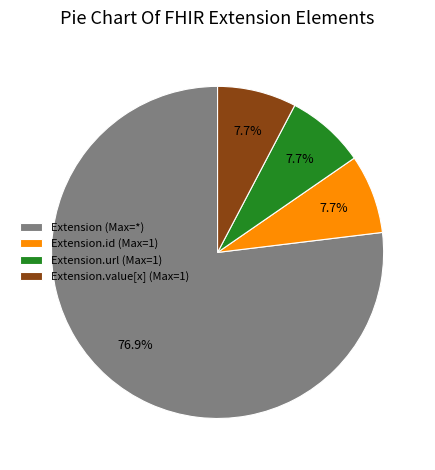

Which category accounts for the majority?

Extension (Max=*)